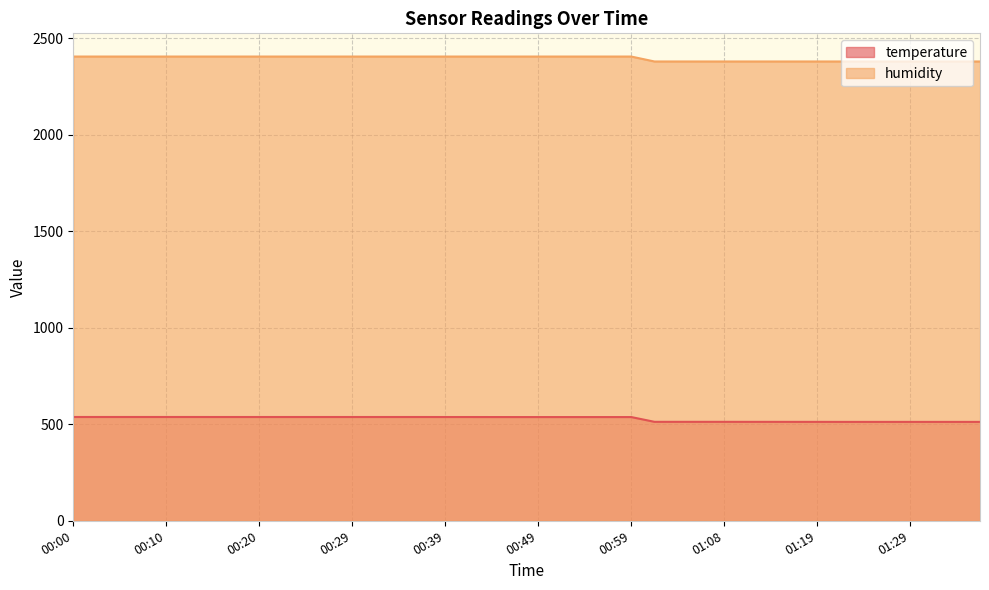

True or false: temperature and humidity cross at least once.

False